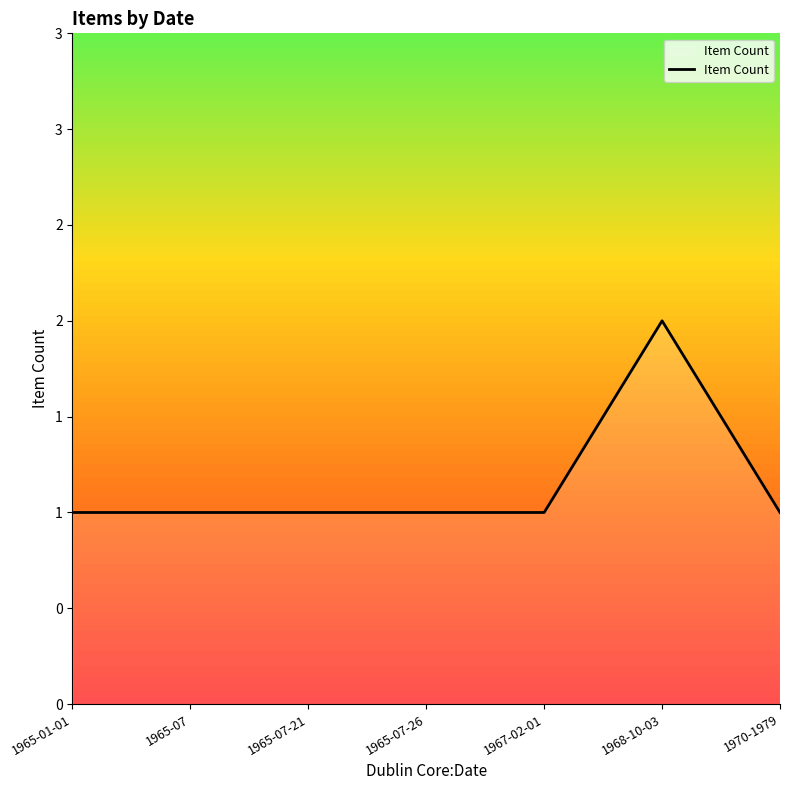

Reading left to right, list all the values displayed in this chart.

1	1	1	1	1	2	1